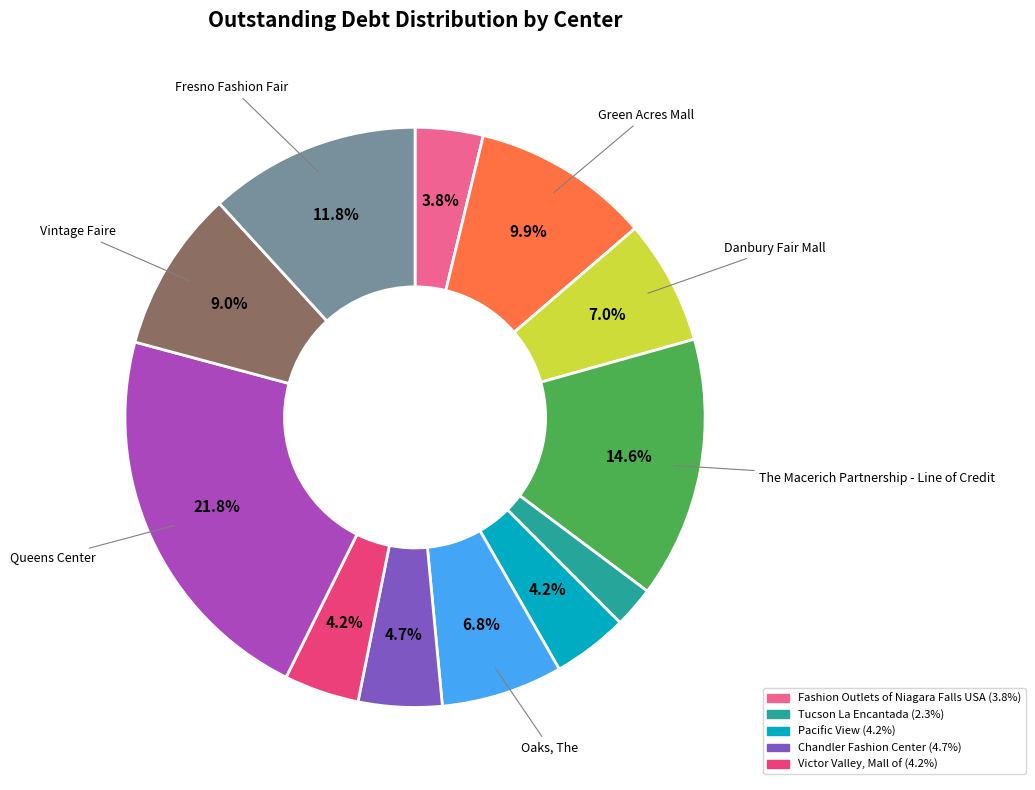

Does any single category account for the majority?

No